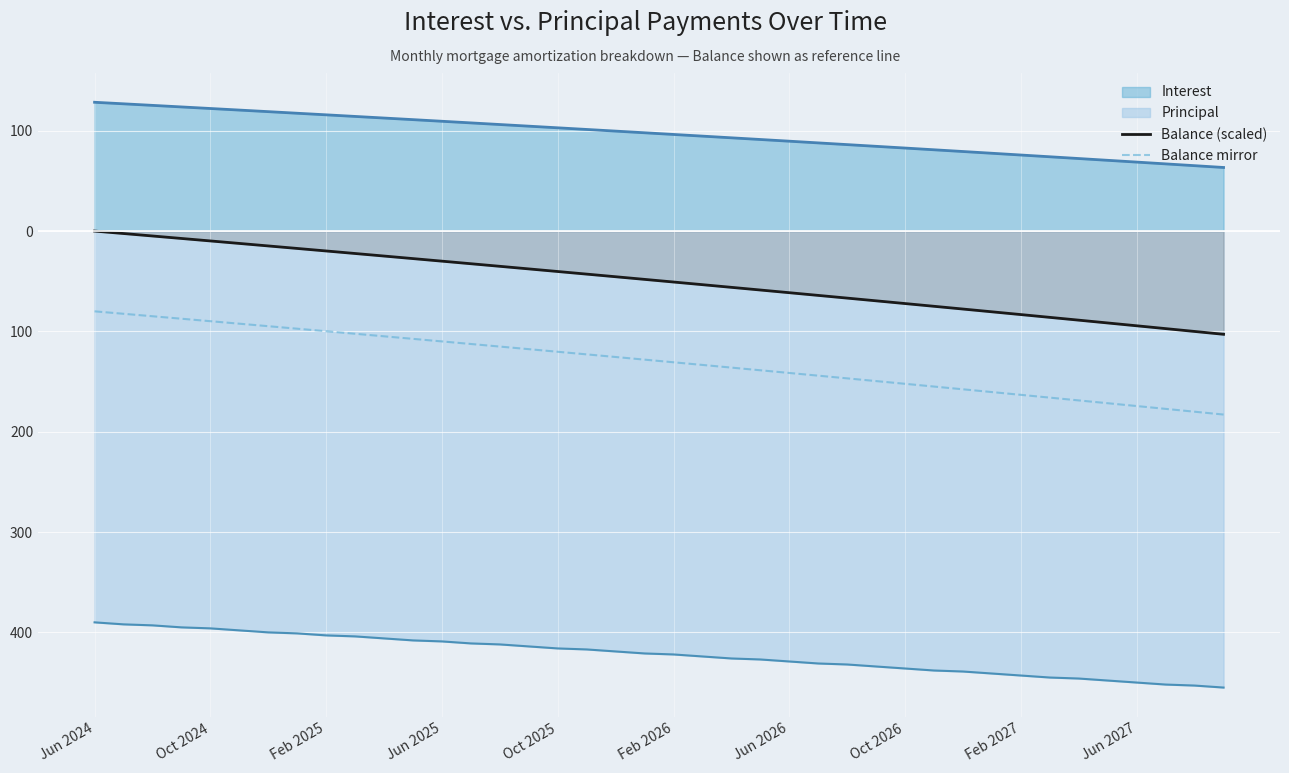

True or false: Balance mirror and Balance (scaled) intersect in this chart.

False